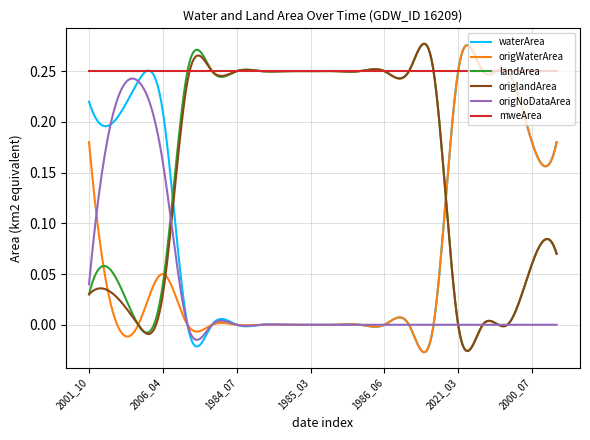

What is the sum of all landArea values?

46.7